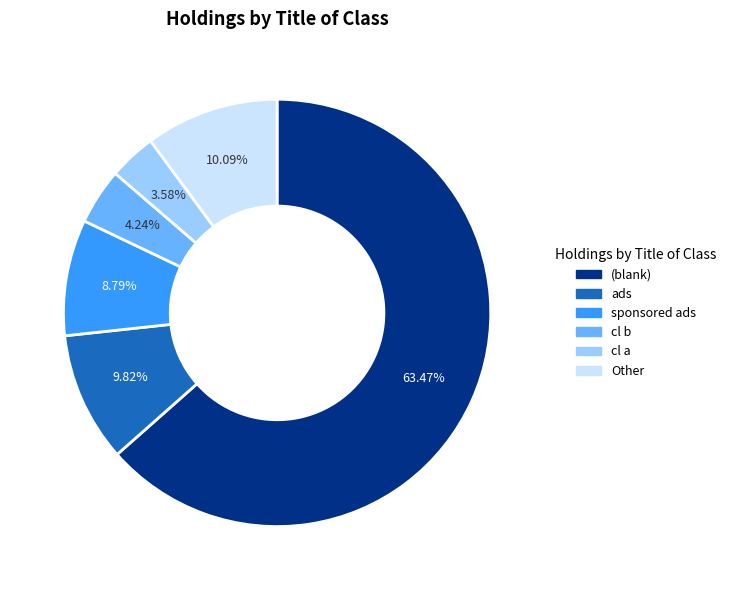

Is there any slice that represents more than half of the pie?

Yes